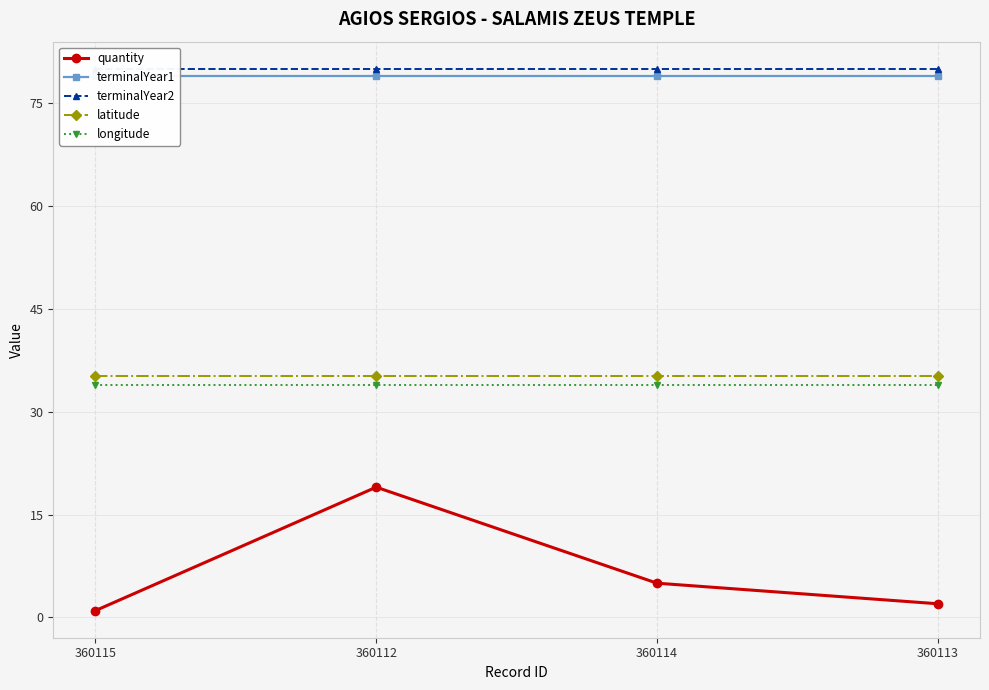

Which has a higher value, 360113 or 360112?

360112